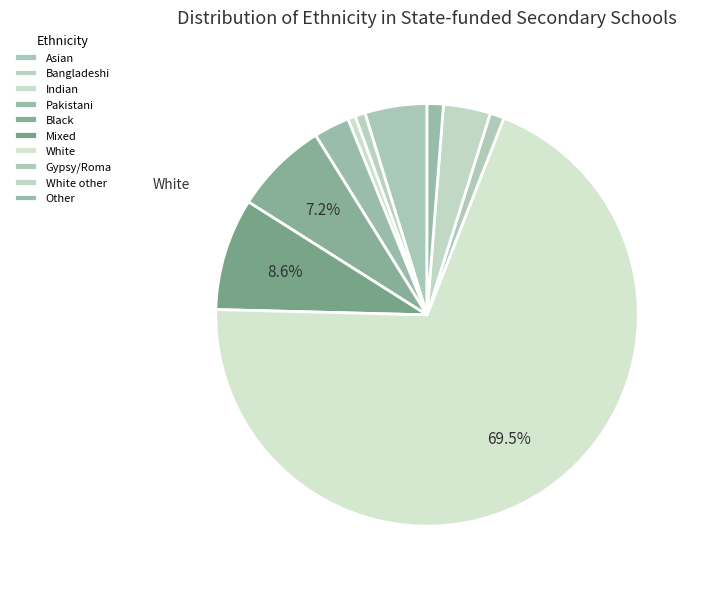

What percentage is NOT represented by Mixed?

91.4%